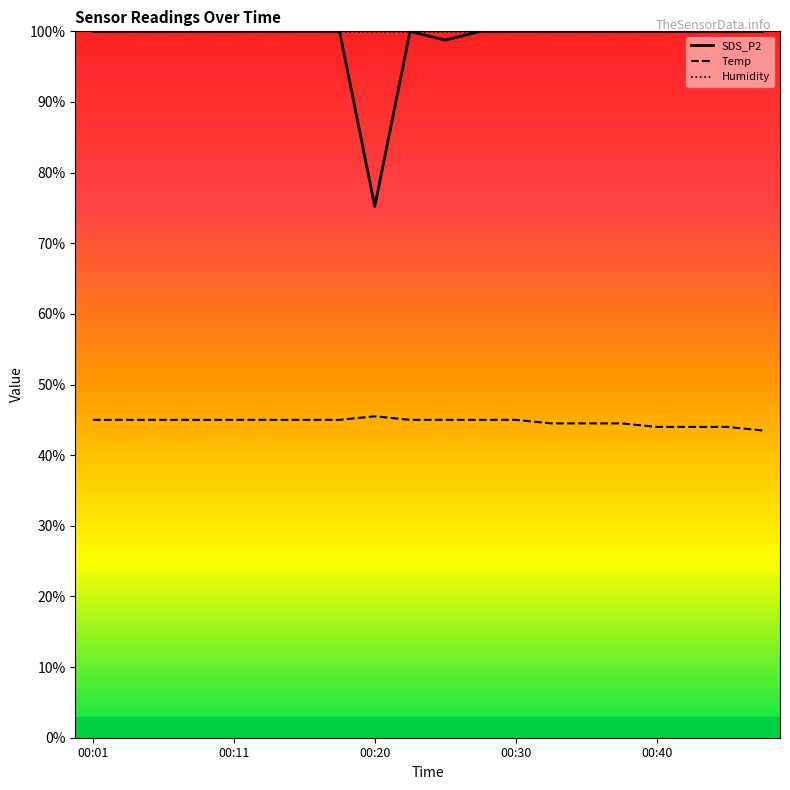

Read the Humidity value at 17.

99.9